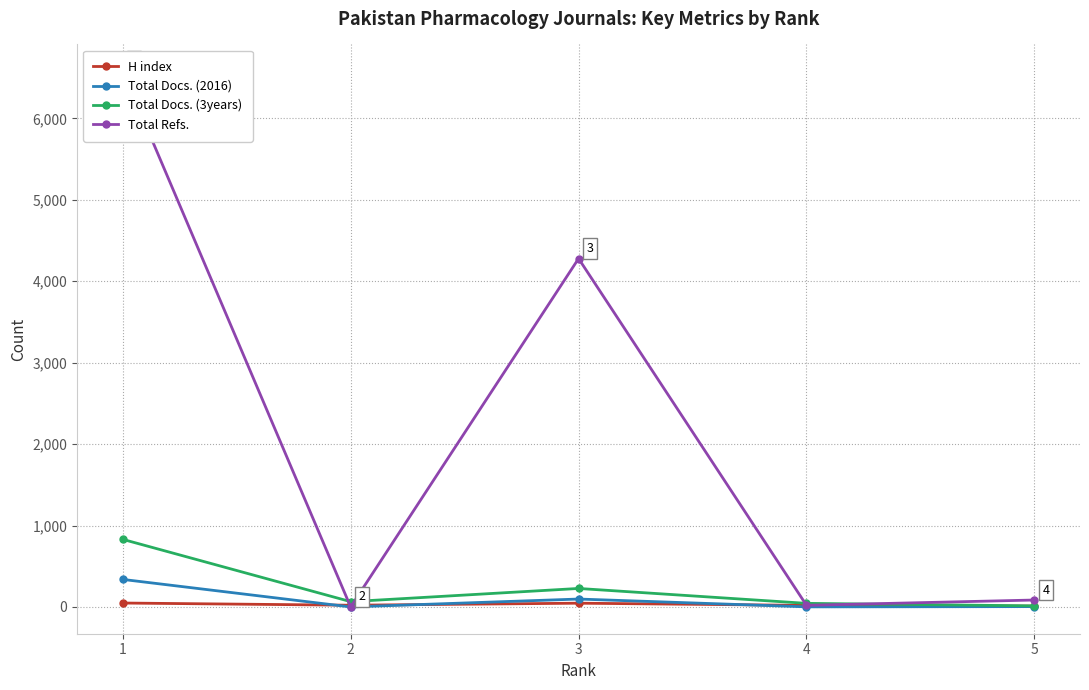

How many values in the H index series exceed 21?

2